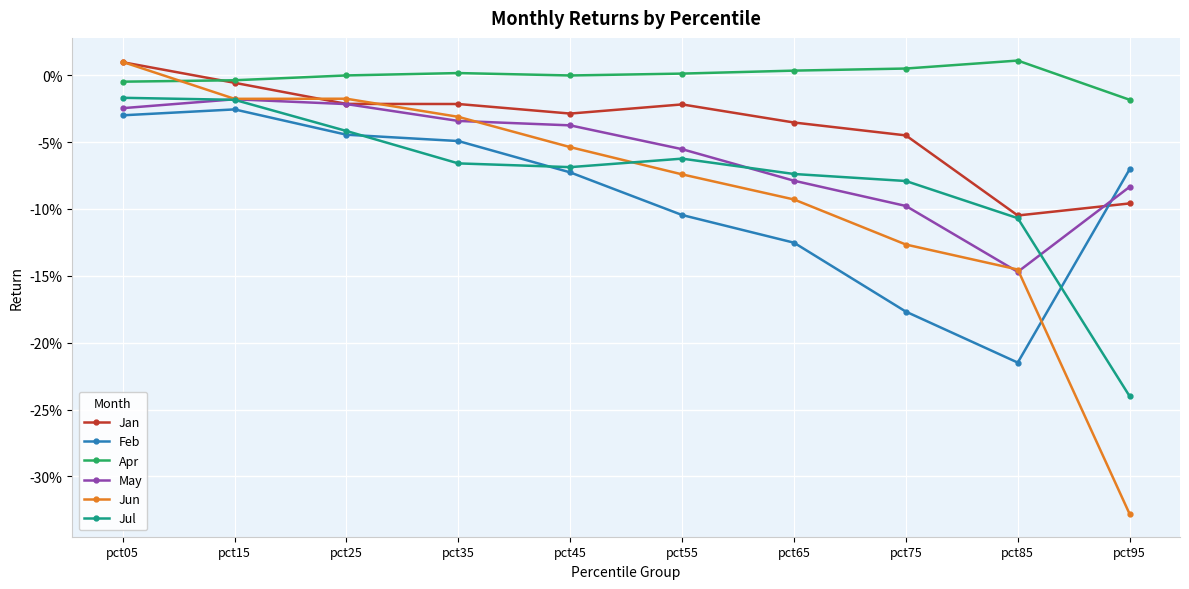

What are all the series names shown in the legend?

Jan, Feb, Apr, May, Jun, Jul